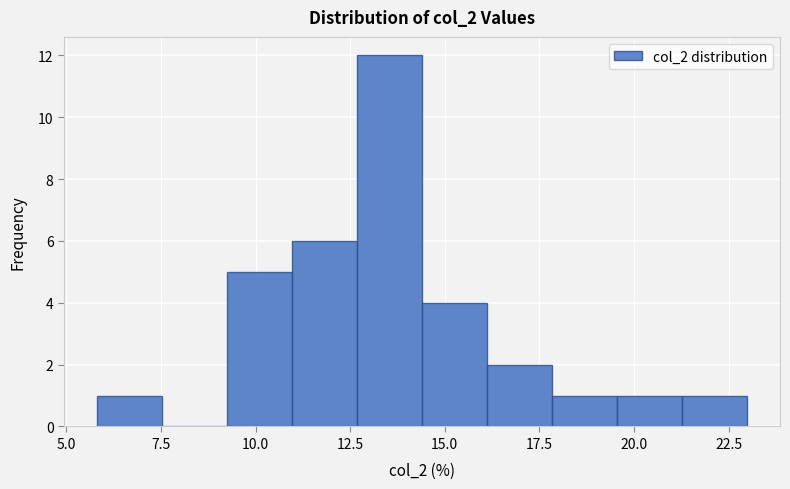

Around what value on the x-axis is the tallest bar? Give the approximate position of its centre, as read against the axis.

13.5